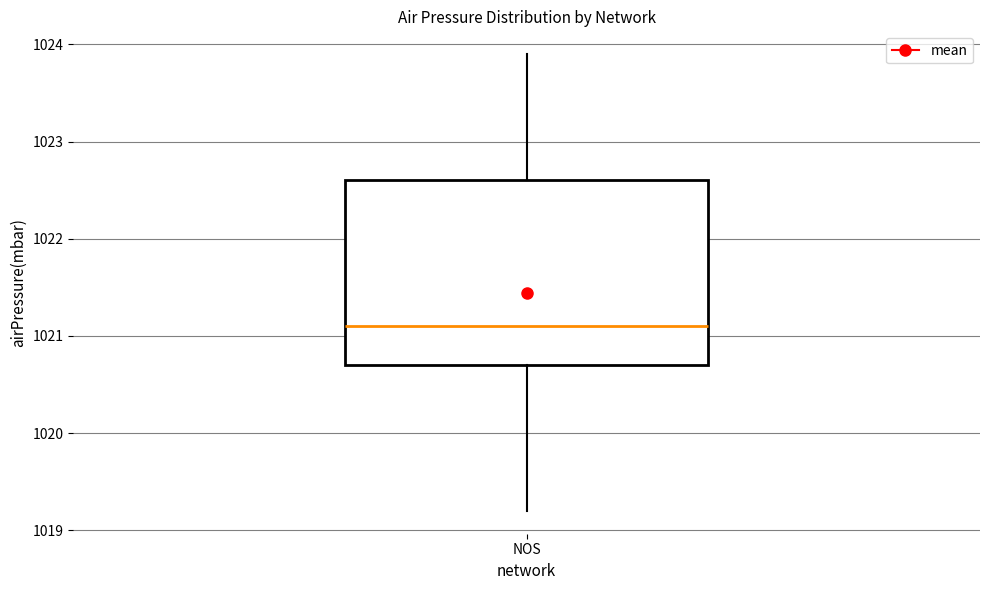

Transcribe this box plot: give where the median line is, the range the box spans, and where the two whiskers end, as read against the y-axis. The values are not printed on the chart, so give them approximately, as read against the axis.

median 1021.1, box 1020.7 to 1022.6, whiskers 1019.2 to 1023.9